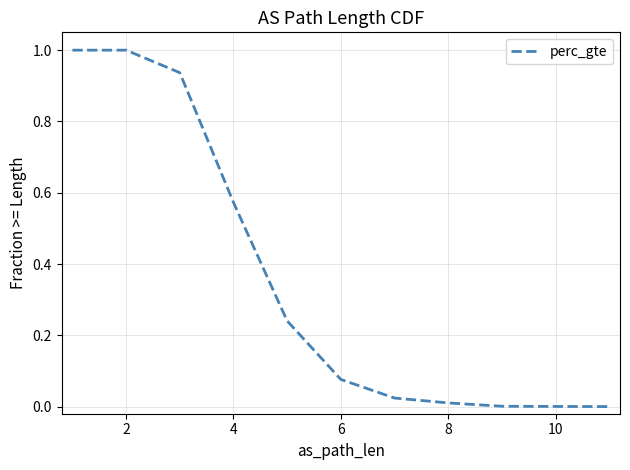

Count the number of data series in this chart.

1